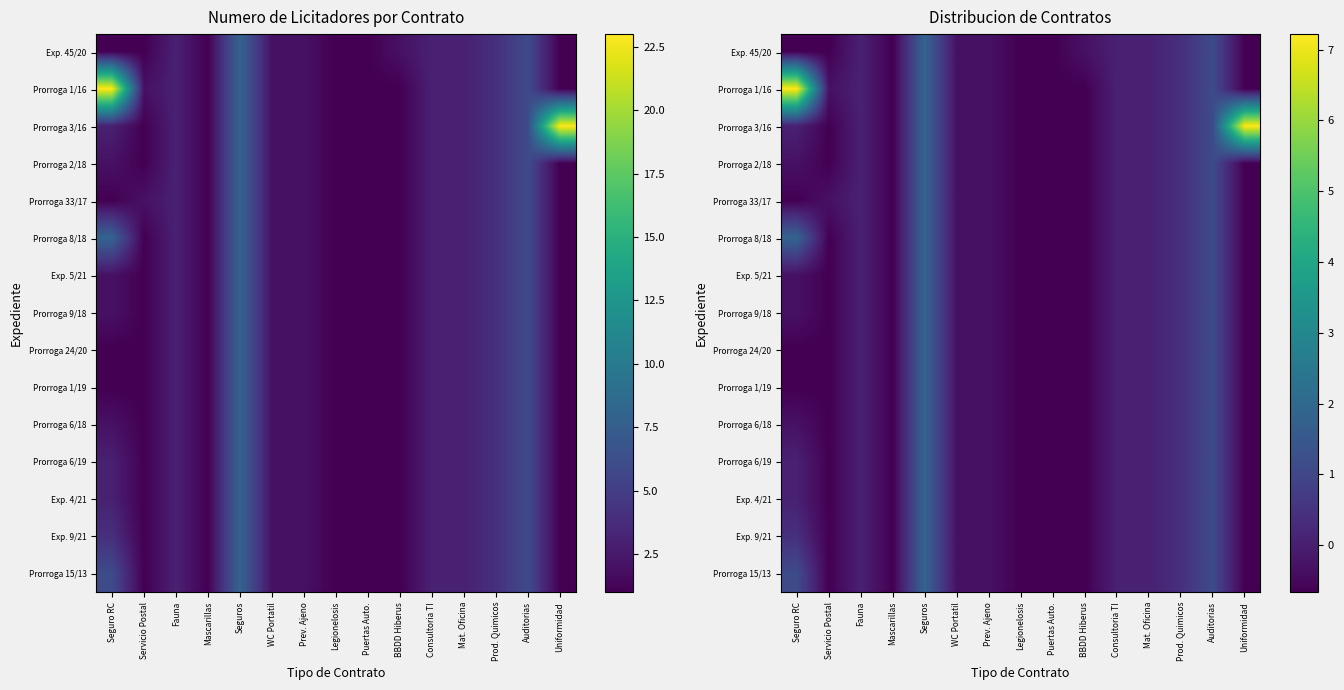

At which label does Exp. 4/21 reach its minimum?

Servicio Postal